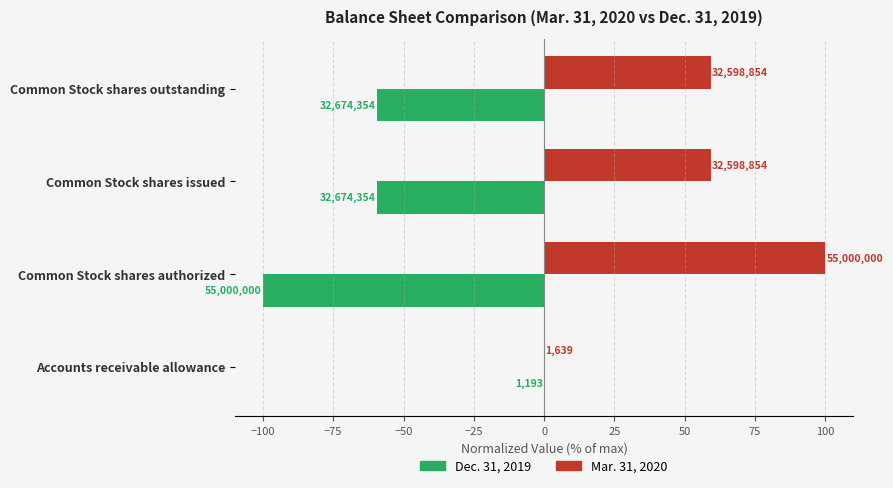

What is the lowest value of the Dec. 31, 2019 series?

-100.0